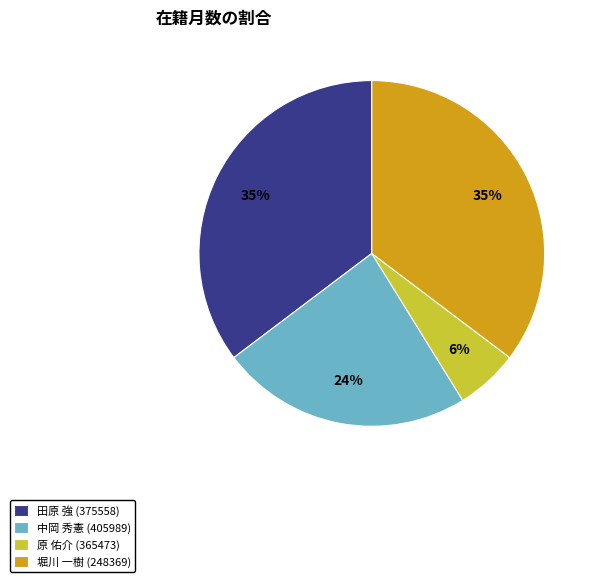

To the nearest percent, what is the difference between the 原 佑介 (365473) and 中岡 秀憲 (405989) slice percentages?

18%